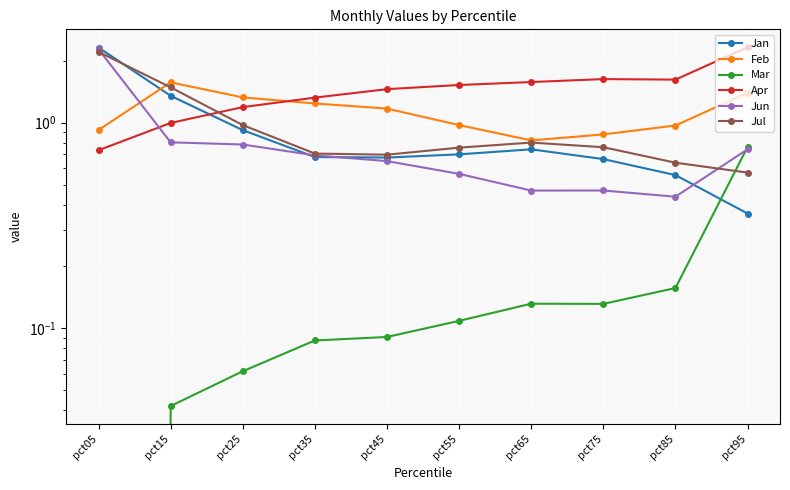

What is the value of the Jun point at the 10th from the left?

0.7